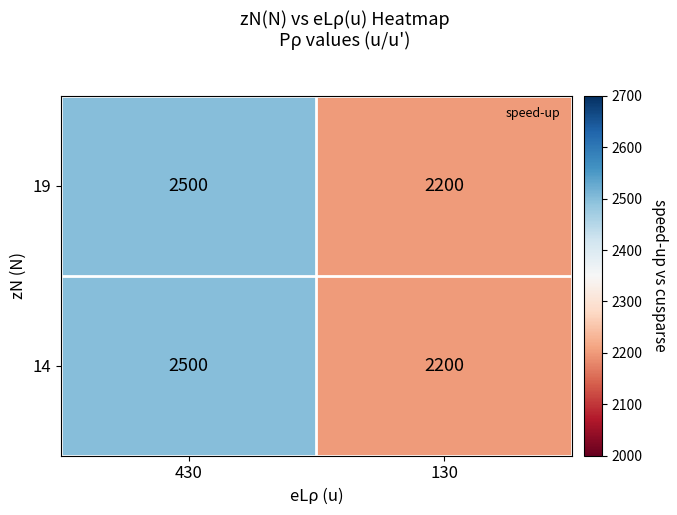

What is the difference between the 19 values at 430 and 130?

300